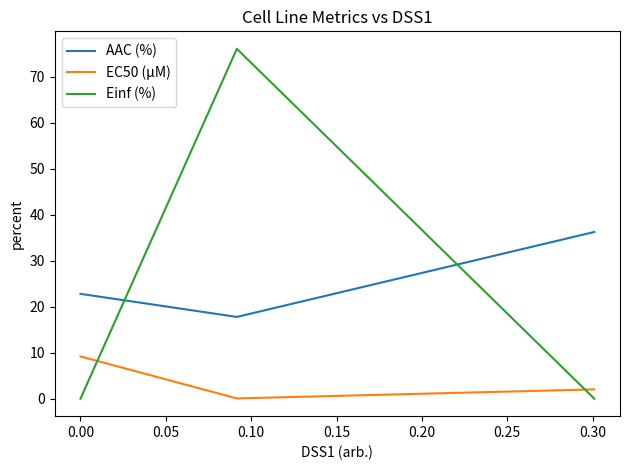

What is the difference between the maximum and second lowest values in the Einf (%) series?

76.1